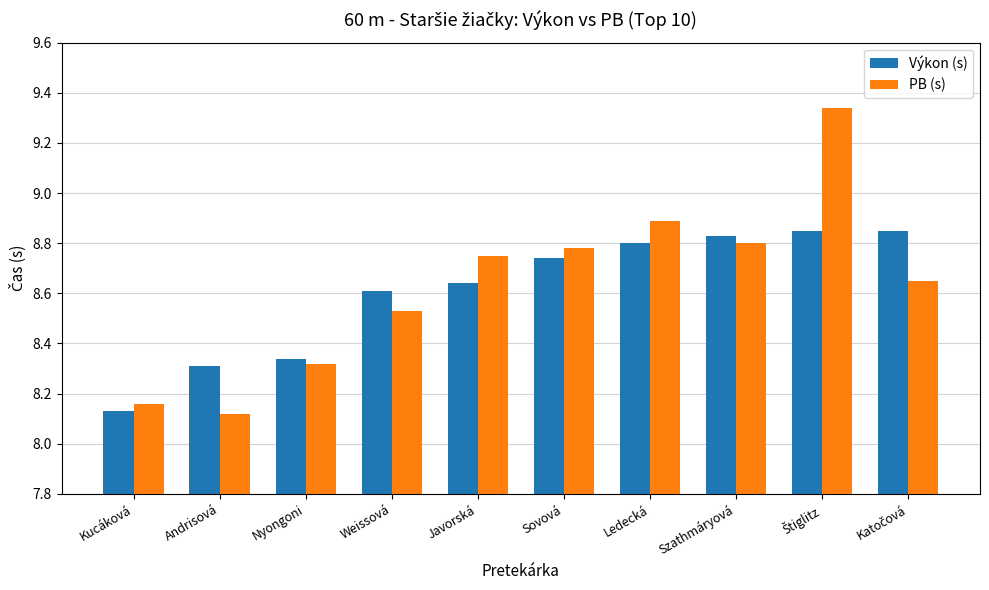

Rank the series by their maximum value, from highest to lowest.

PB (s), Výkon (s)